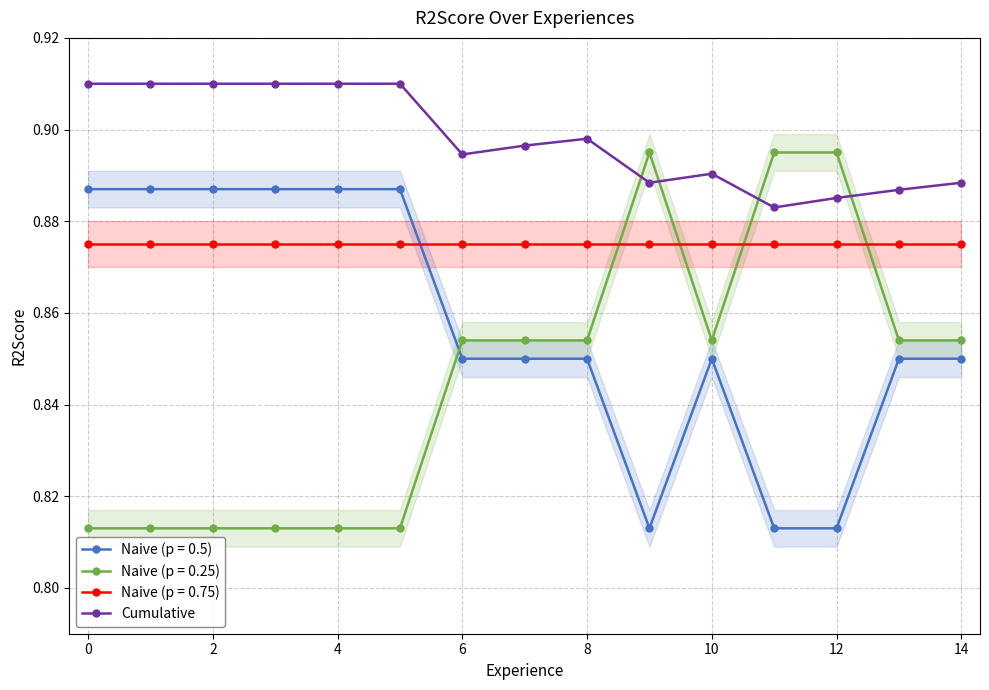

What is the value of the 12th point from the left?

0.9